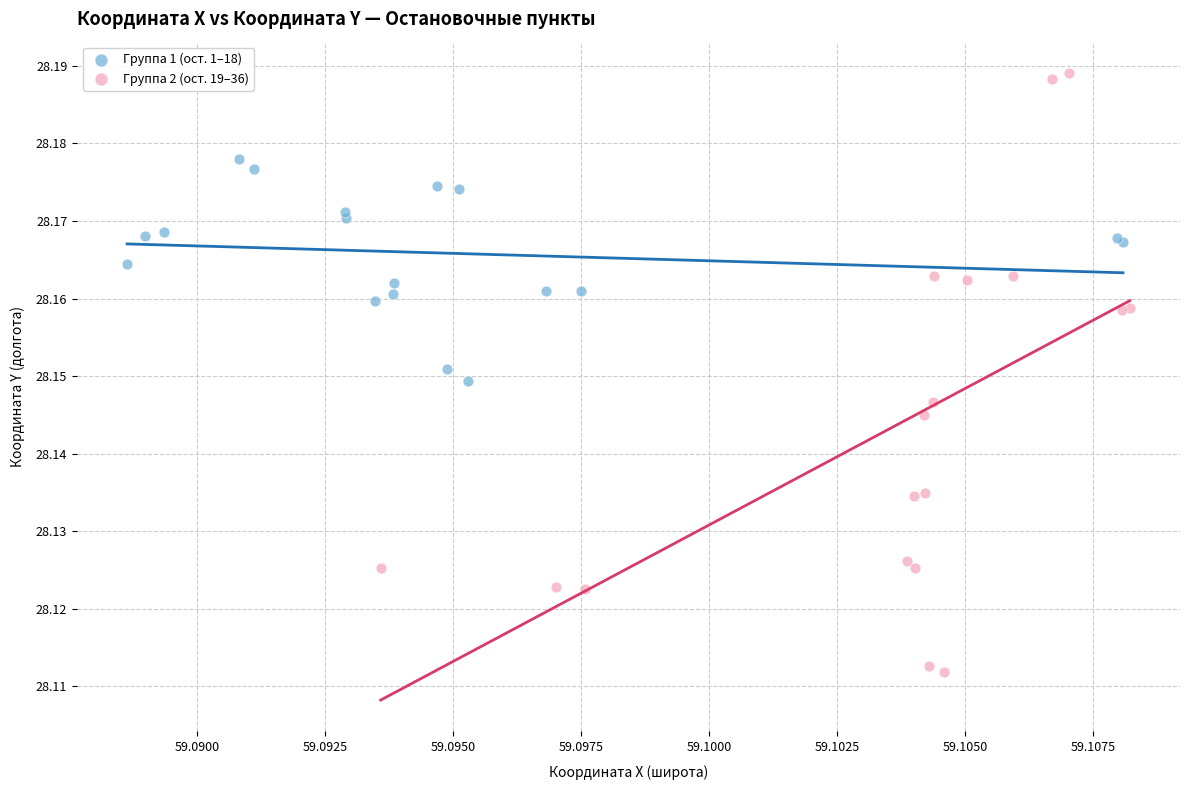

Which series has the widest spread of Y values?

Группа 2 (ост. 19–36)